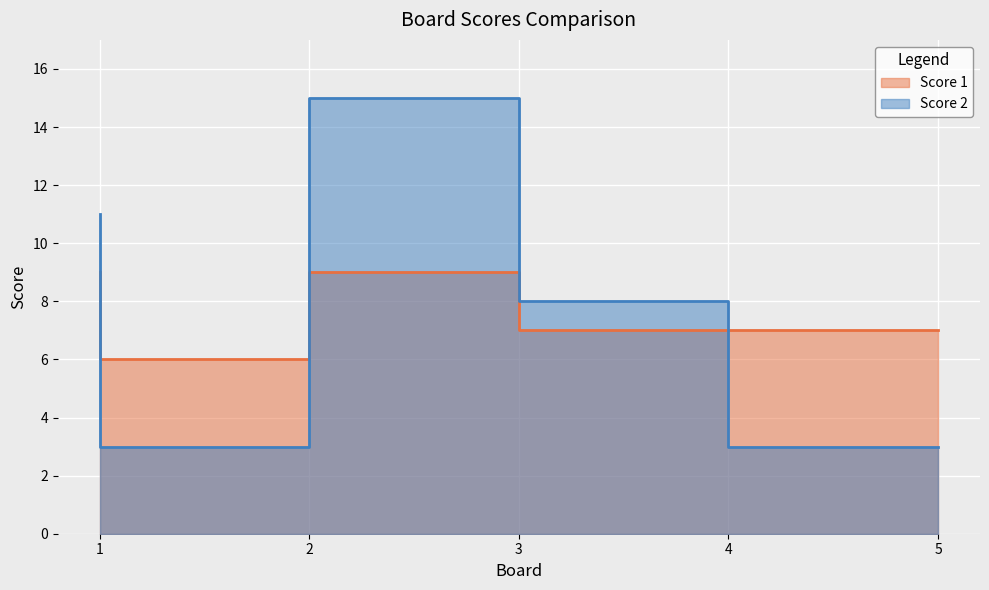

What is the difference between the second highest and second lowest values in the Score 1 series?

2